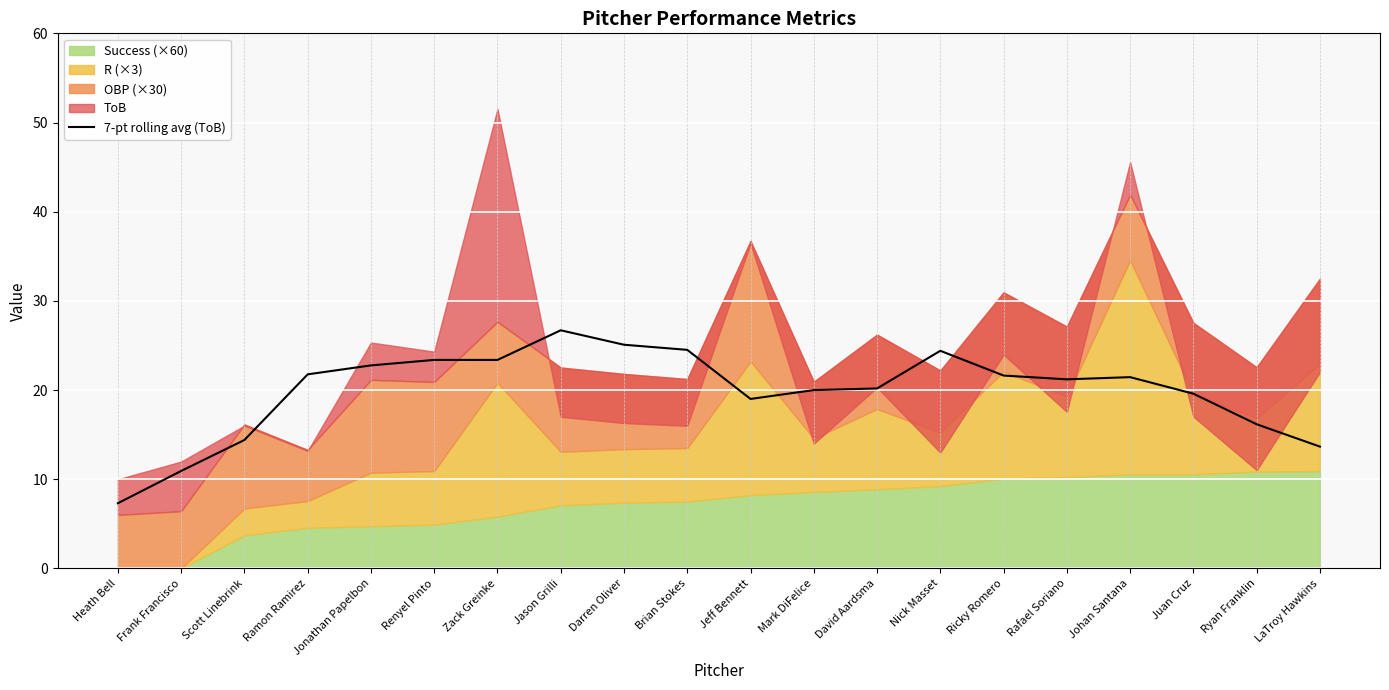

The value at Zack Greinke is 23.4. True or false?

True